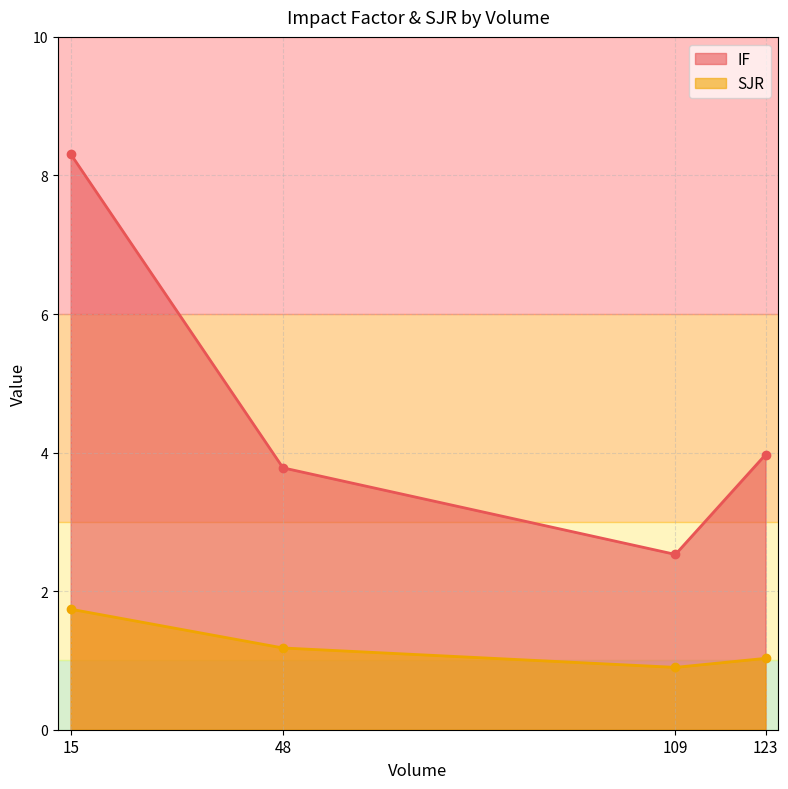

How many lines are shown in the chart?

2